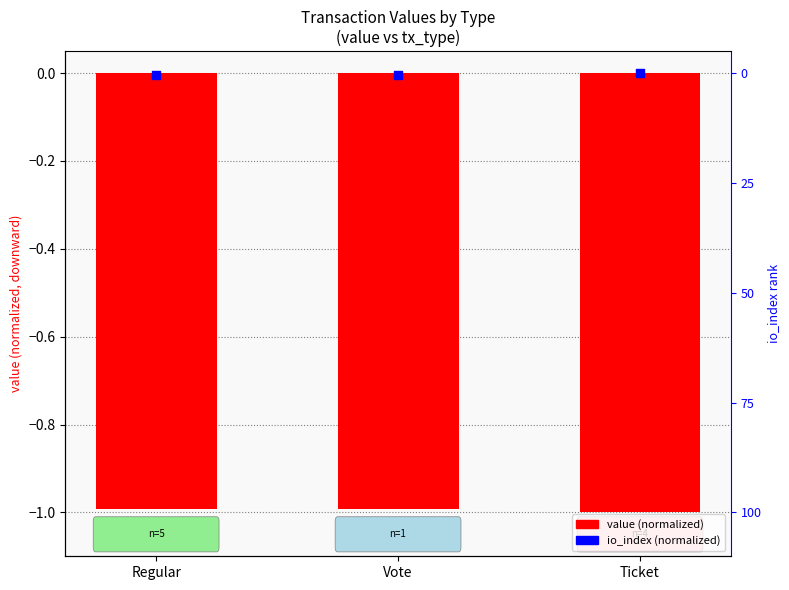

What is the total value across all series at Regular?

-1.0